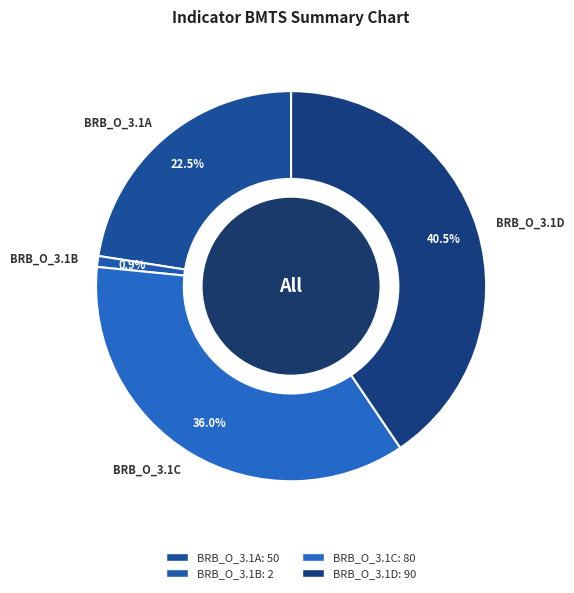

Count the number of slices in the pie.

4